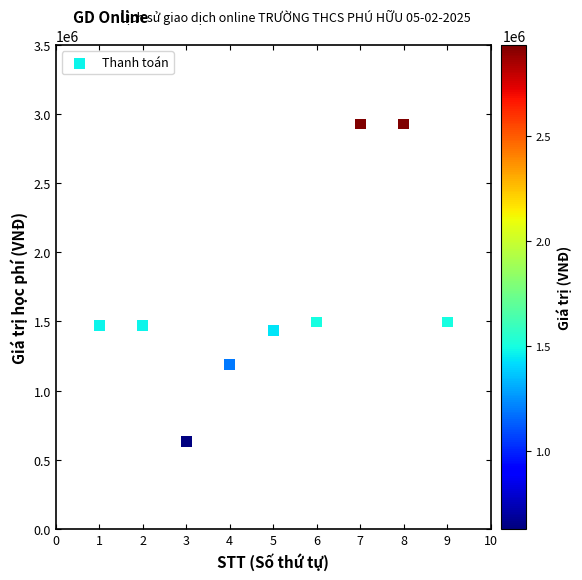

What is the average Y value?

1671778